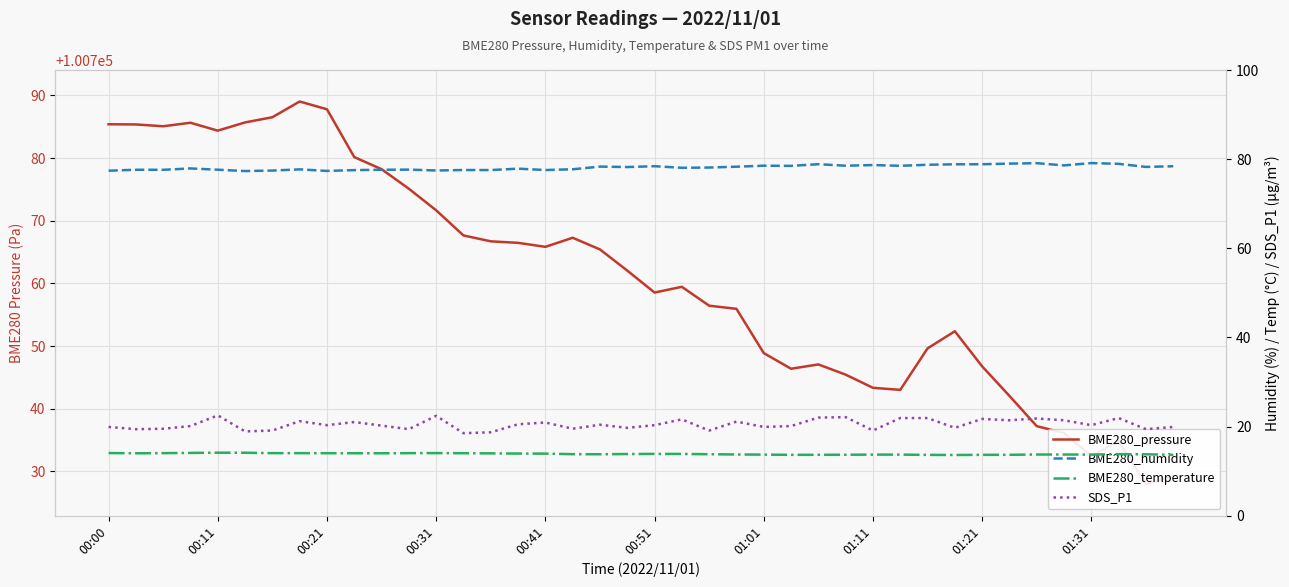

Which series has the largest total across all categories?

BME280_pressure